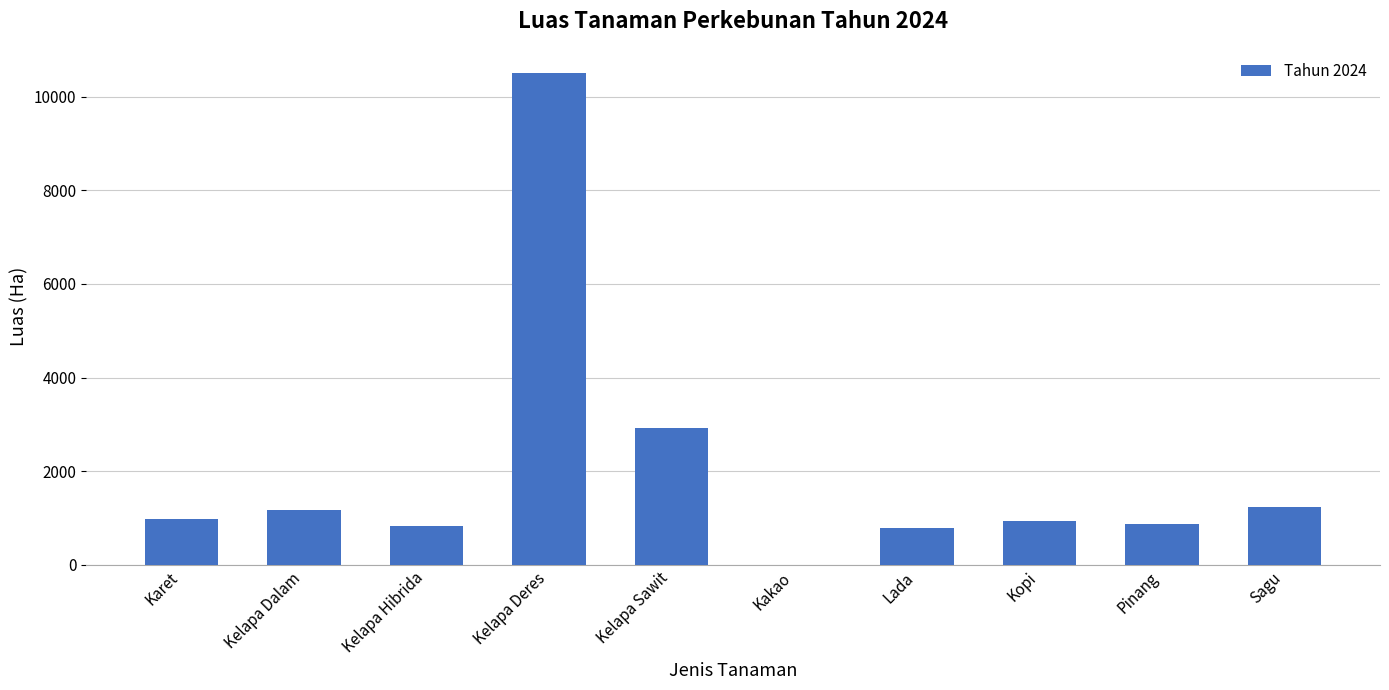

Between Kelapa Sawit and Kelapa Dalam, which is larger?

Kelapa Sawit